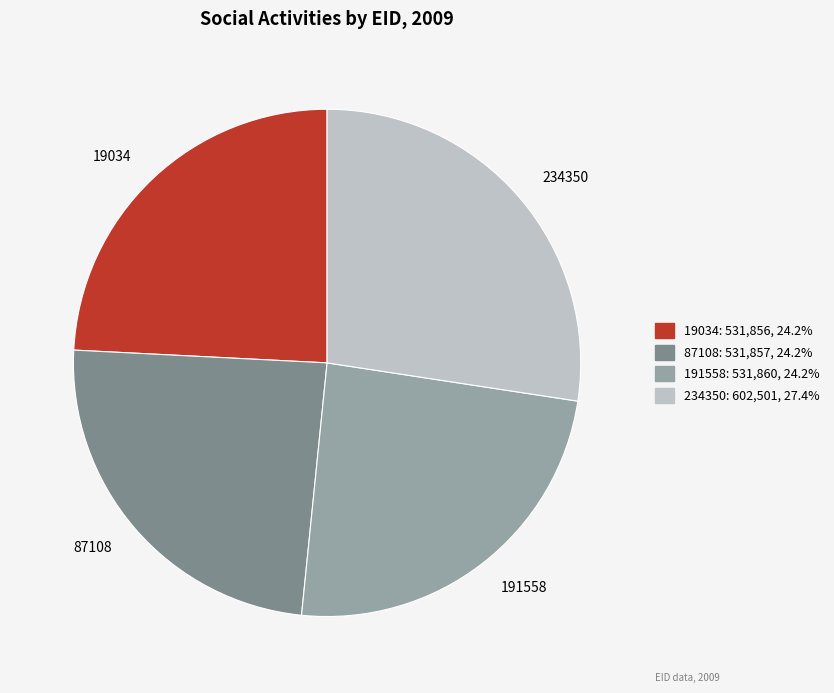

True or false: 191558 accounts for 24% of the total.

True